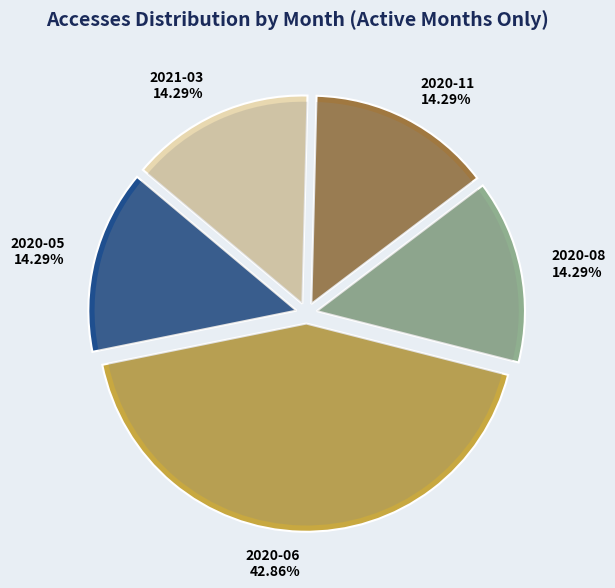

What percentage is the 2020-08 slice, to the nearest percent?

14%